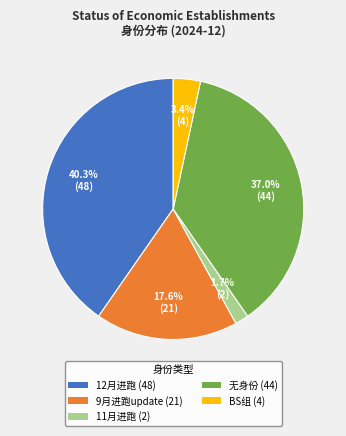

What is the largest slice in the pie chart?

12月进跑 (48)